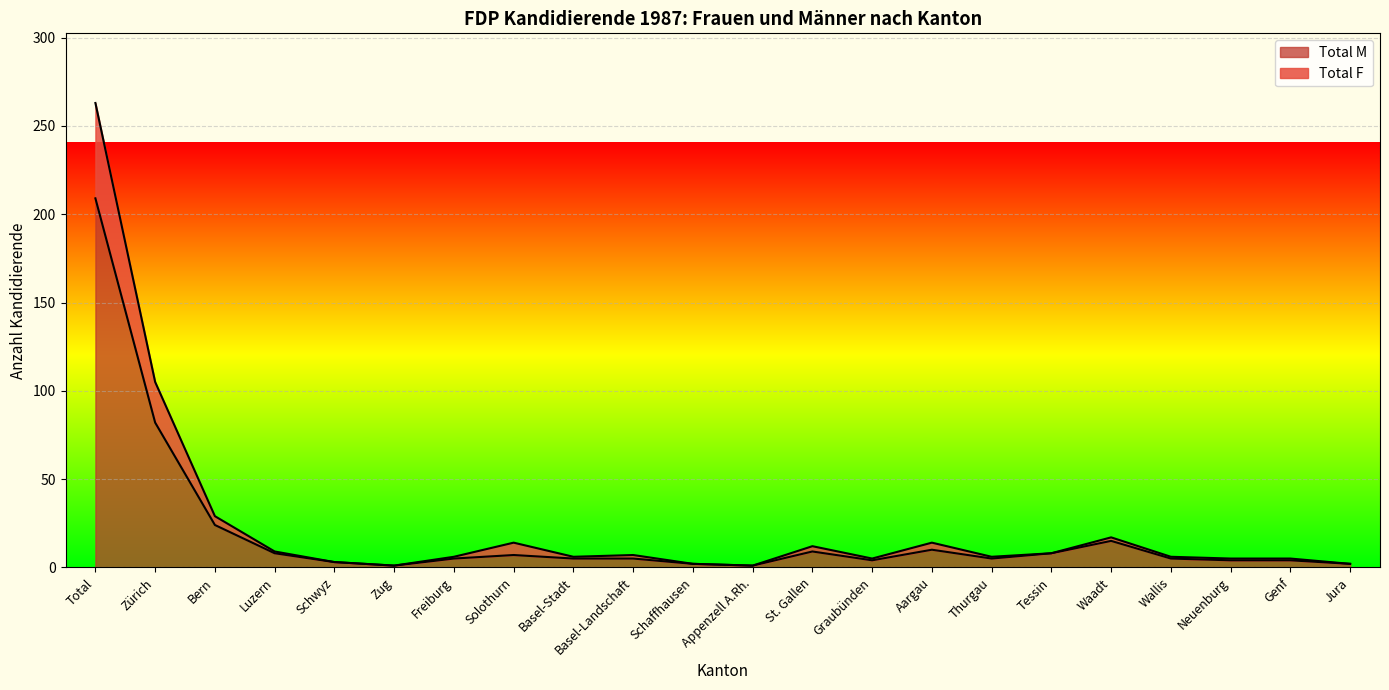

True or false: Total F and Total M cross at least once.

False